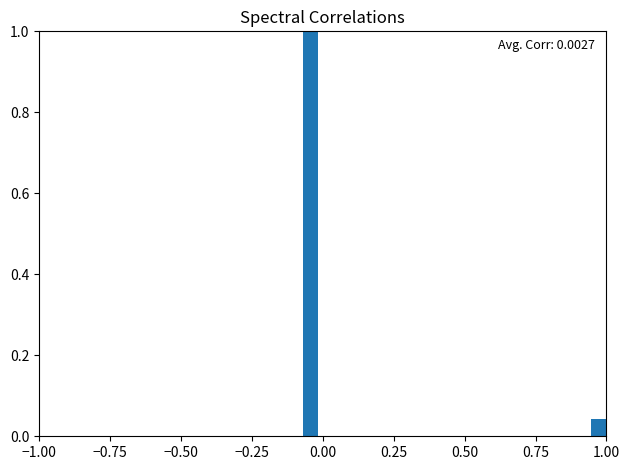

Around what value on the x-axis is the tallest bar? Give the approximate position of its centre, as read against the axis.

-0.05